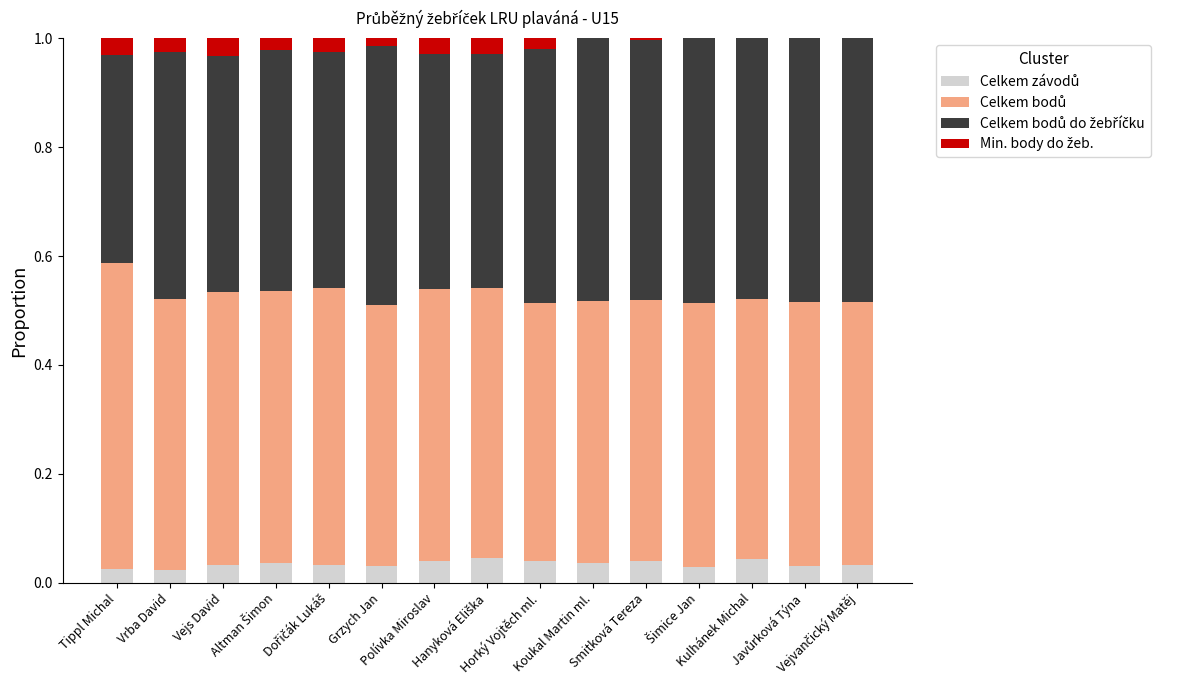

Is it true that Celkem závodů equals 0.0 at Altman Šimon?

False